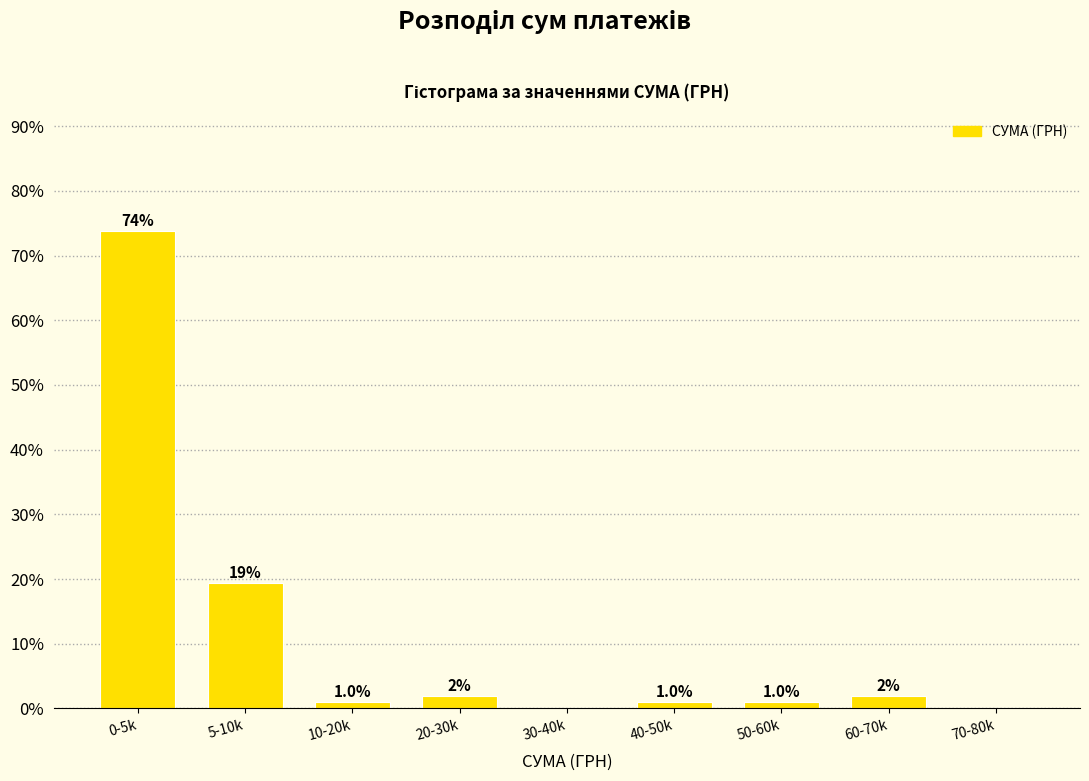

At which label is the value closest to 36?

5-10k